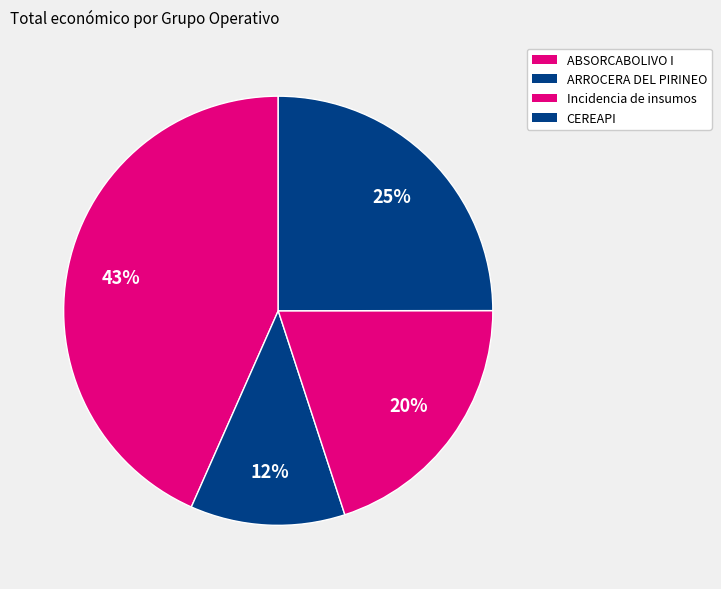

Is there a majority slice in this chart?

No